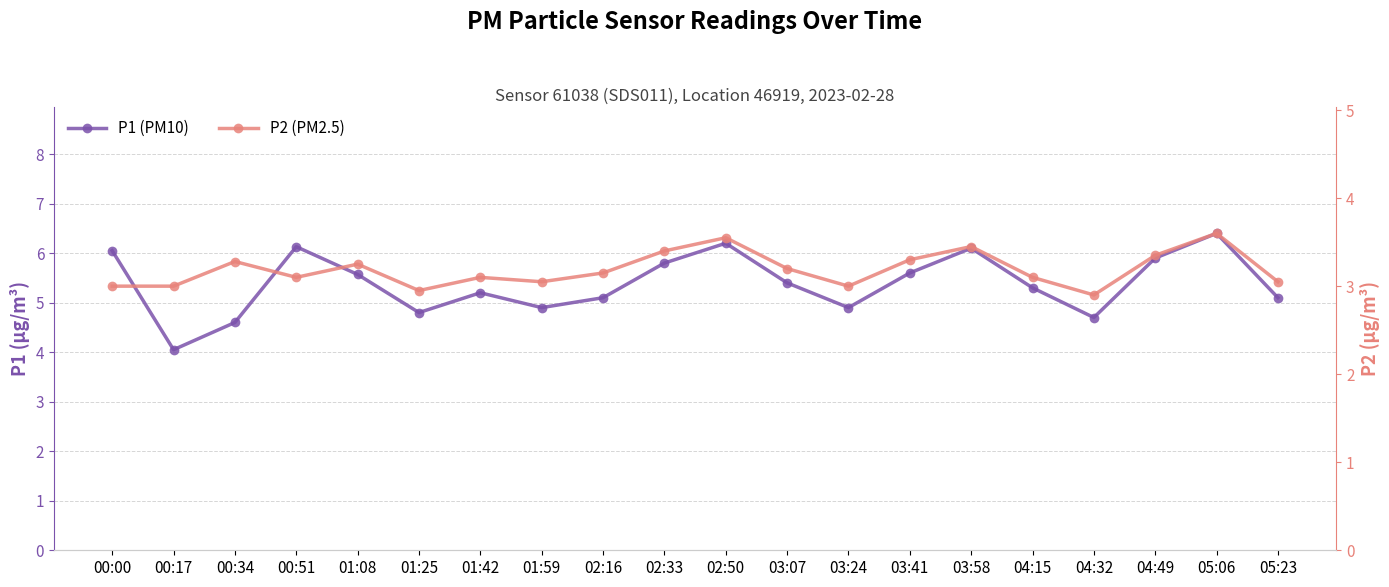

At which label does P2 (PM2.5) first exceed 3?

00:34